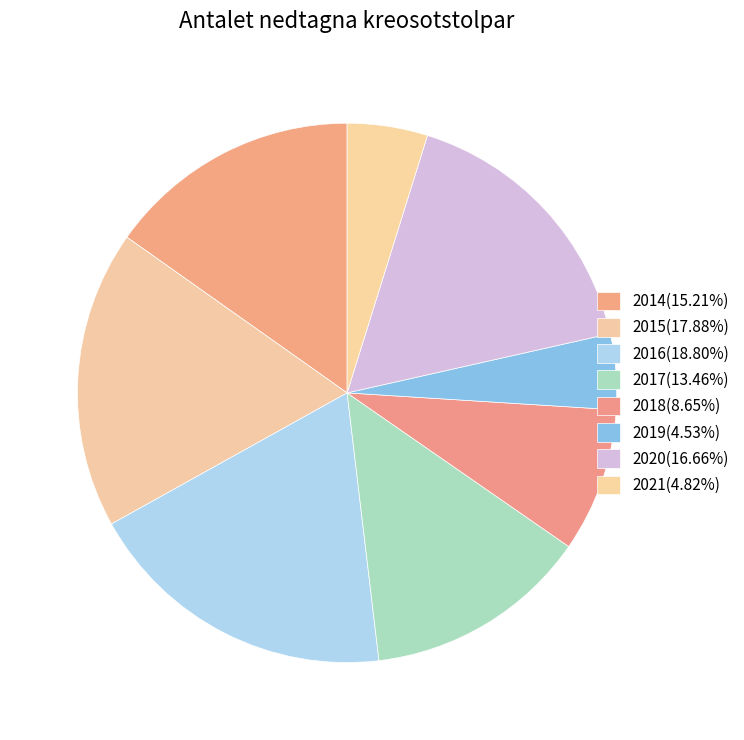

Count the number of slices in the pie.

8